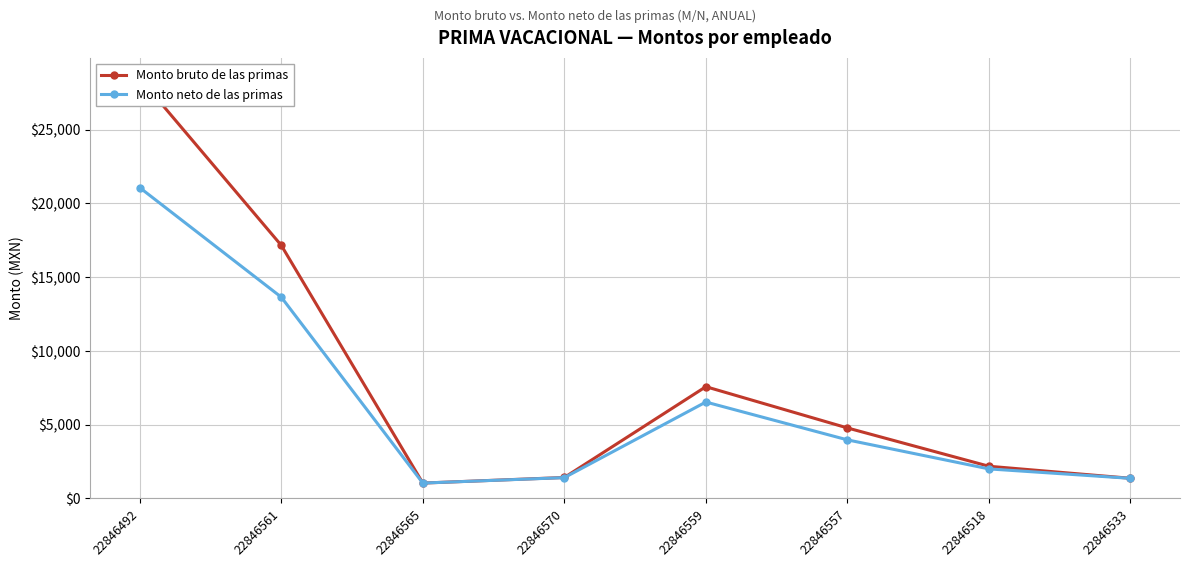

List the series in order of their peak value, lowest first.

Monto neto de las primas, Monto bruto de las primas